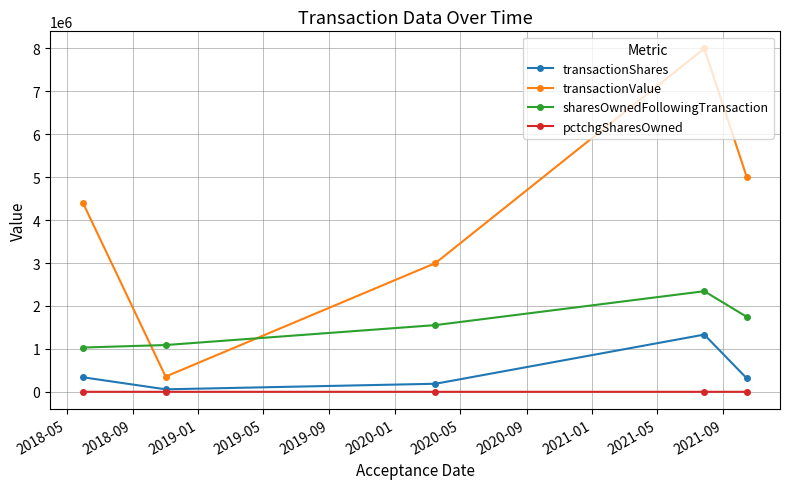

Which series has the widest spread of values?

transactionValue